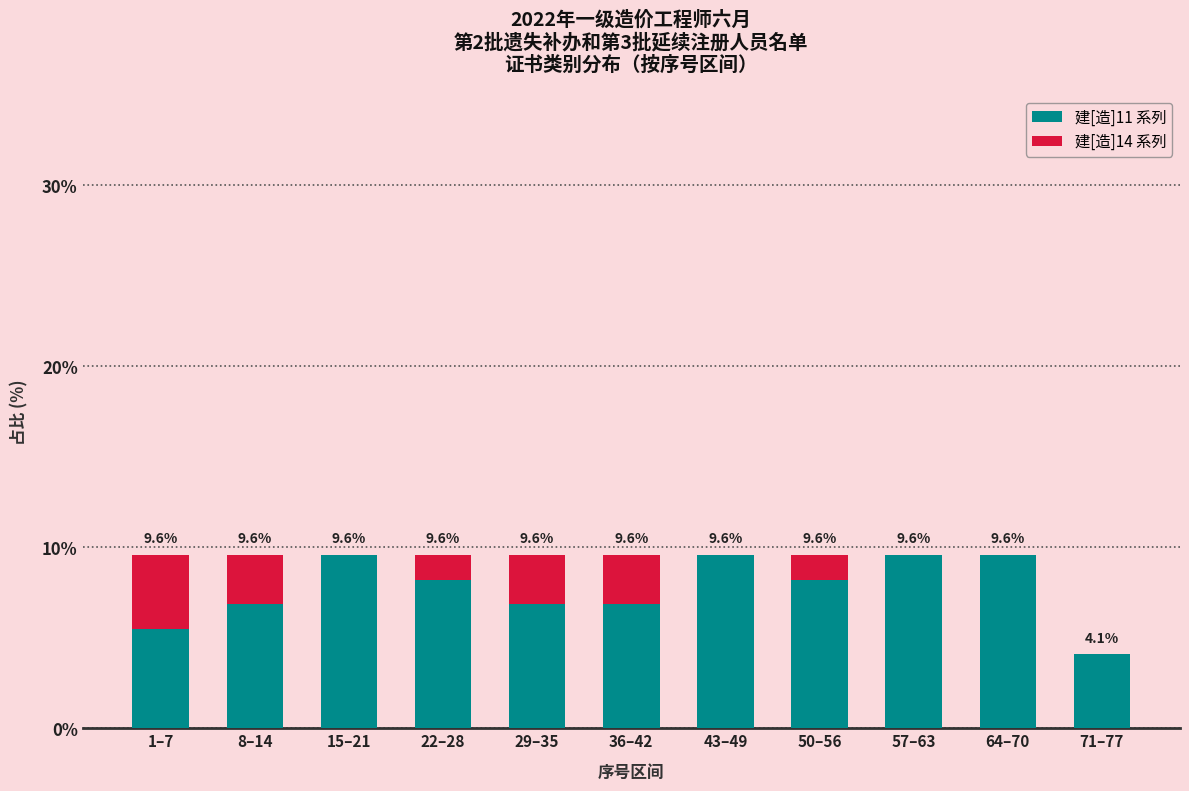

What is the total value across all series at 22–28?

9.6